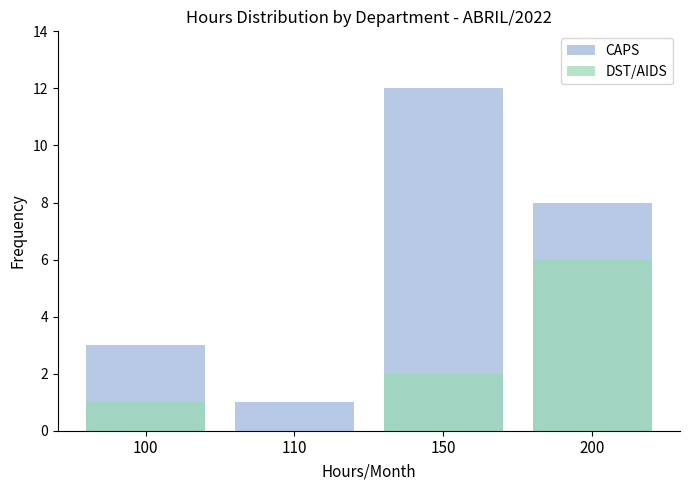

What is the value of the DST/AIDS bar at the 3rd from the left?

2